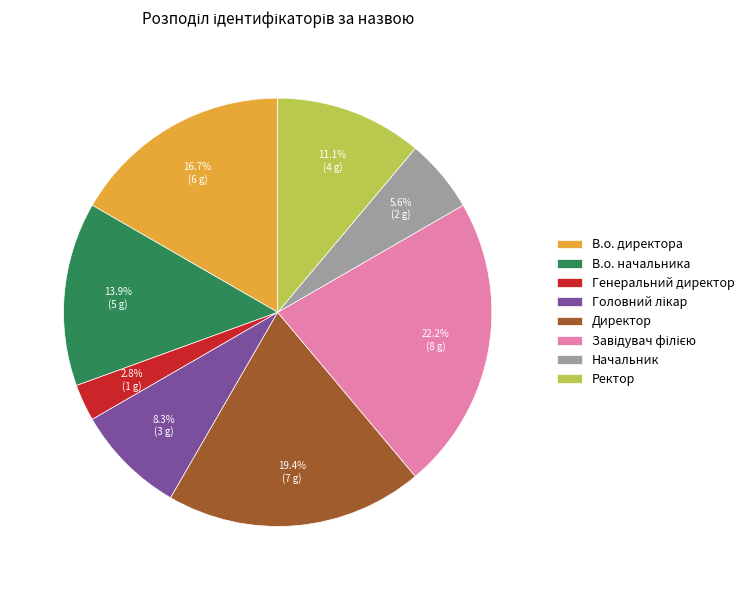

Which slice is the smallest?

Генеральний директор